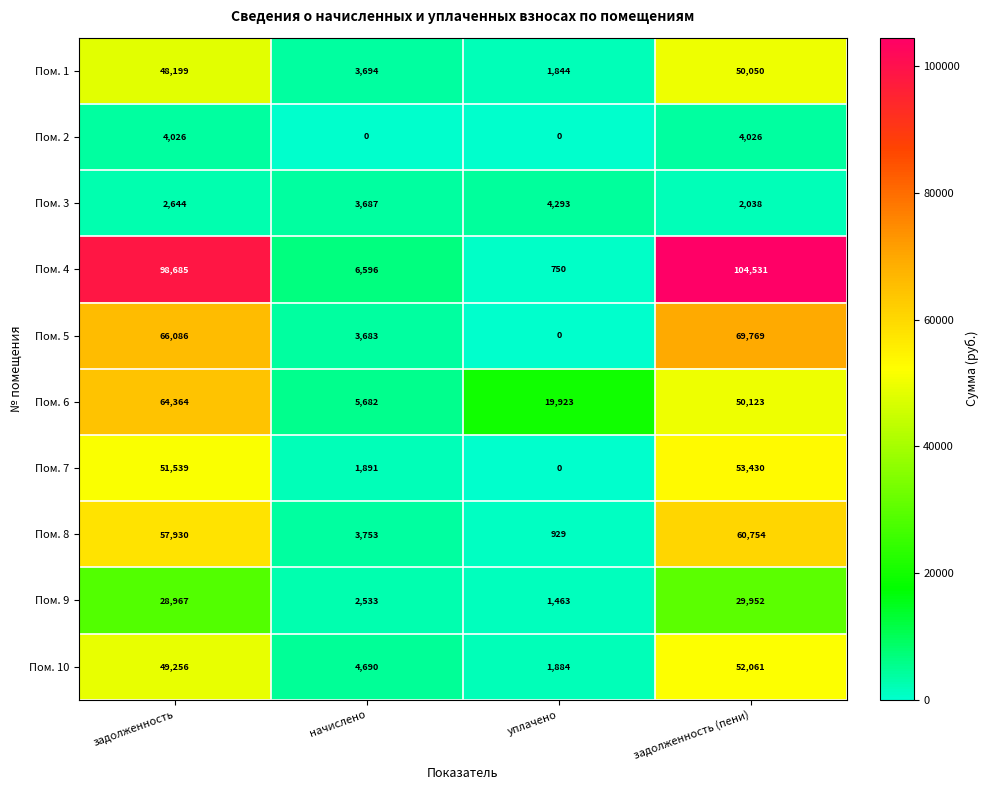

How many categories are shown in the chart?

4